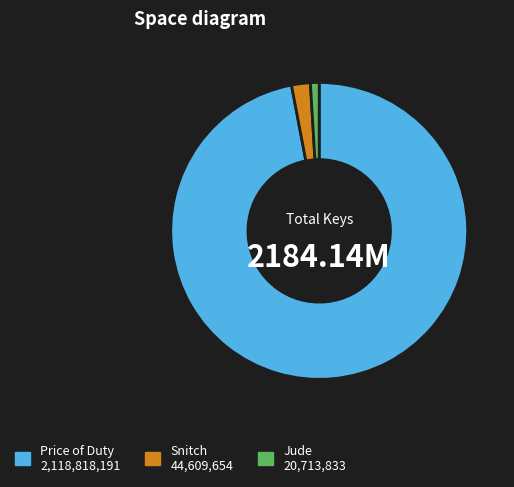

Which has a higher value, Jude or Snitch?

Snitch